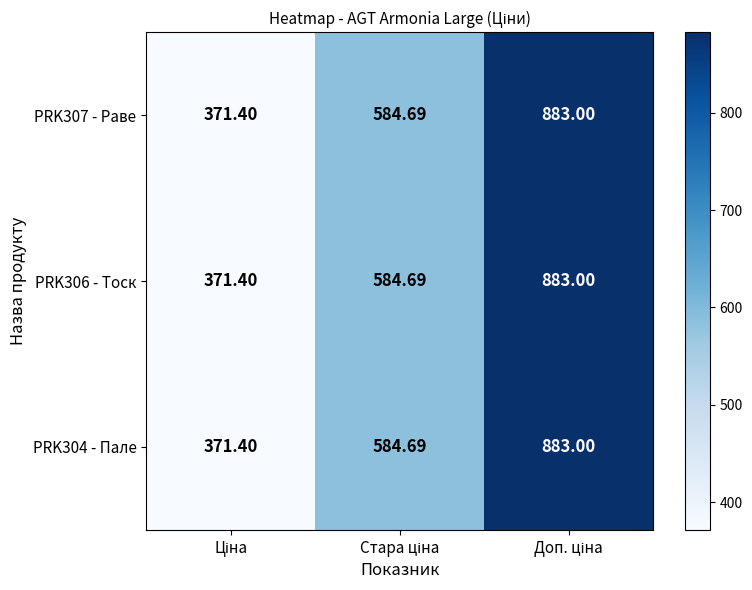

What is the smallest value displayed?

371.4